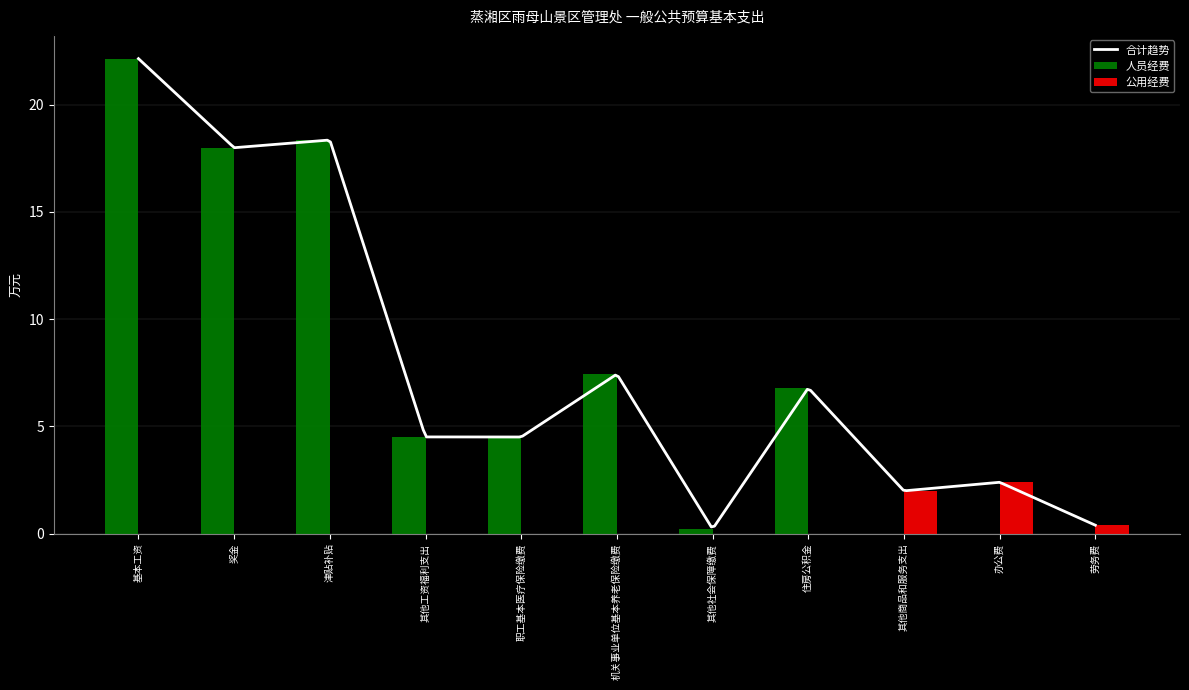

Reading left to right, extract all data points from this chart.

人员经费: 22.1	18.0	18.4	4.5	4.5	7.4	0.2	6.8	0.0	0.0	0.0
公用经费: 0.0	0.0	0.0	0.0	0.0	0.0	0.0	0.0	2.0	2.4	0.4